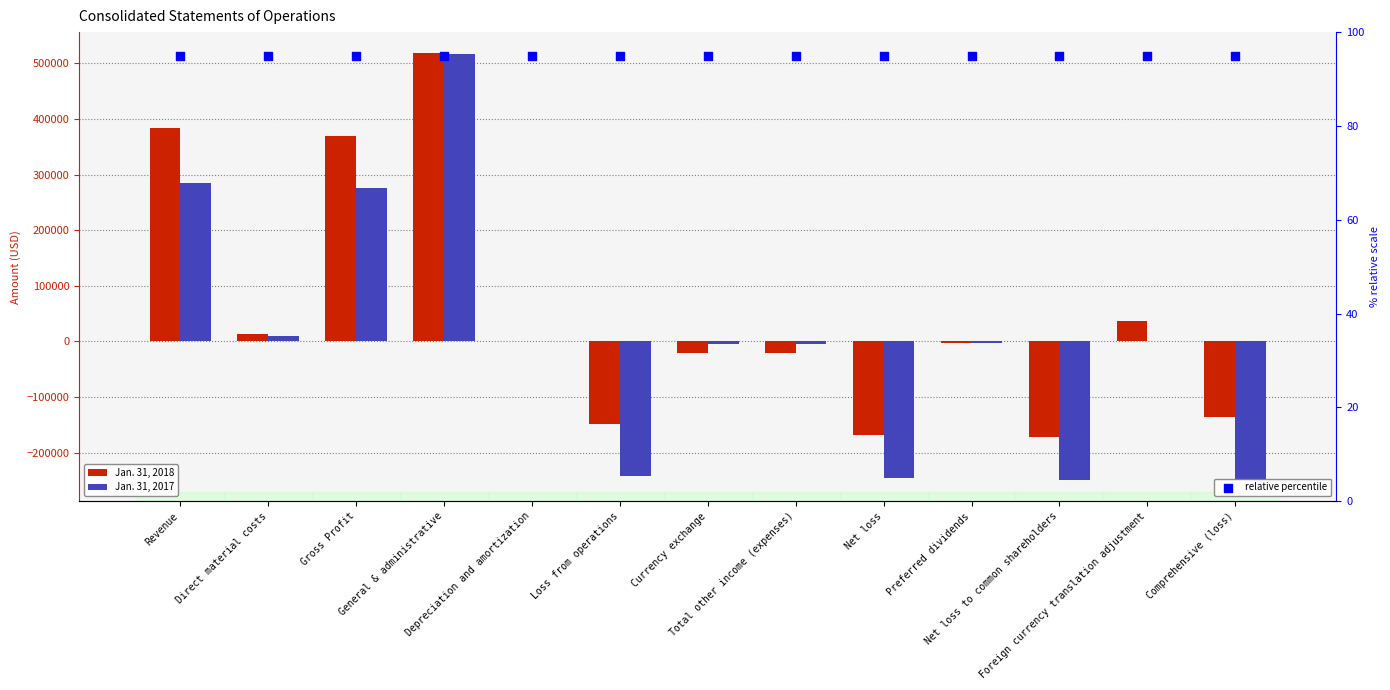

Which series reaches the minimum Y coordinate?

Jan. 31, 2017